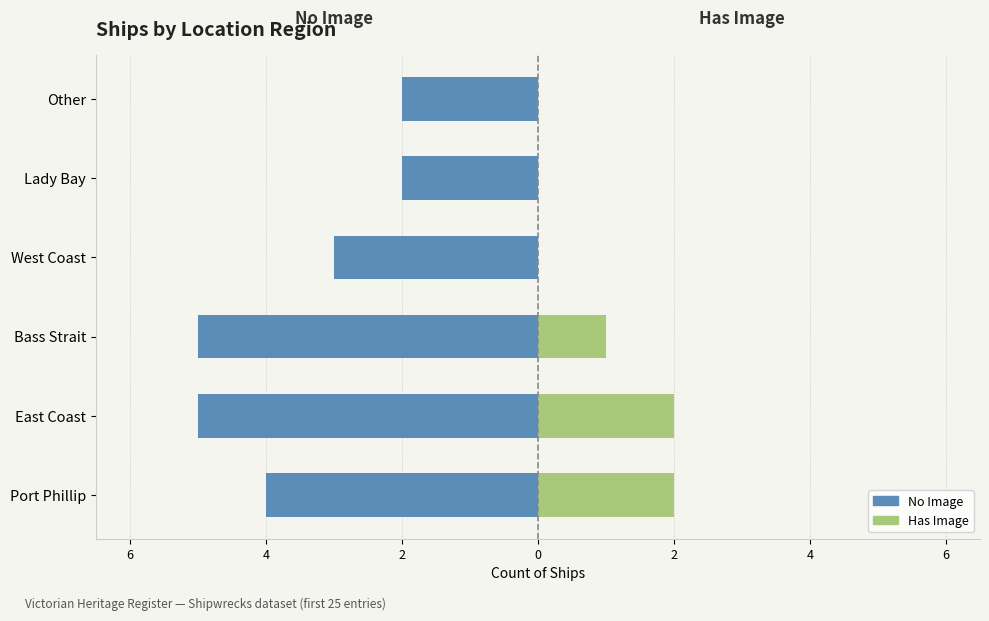

True or false: No Image has a value of -4 at Lady Bay.

False